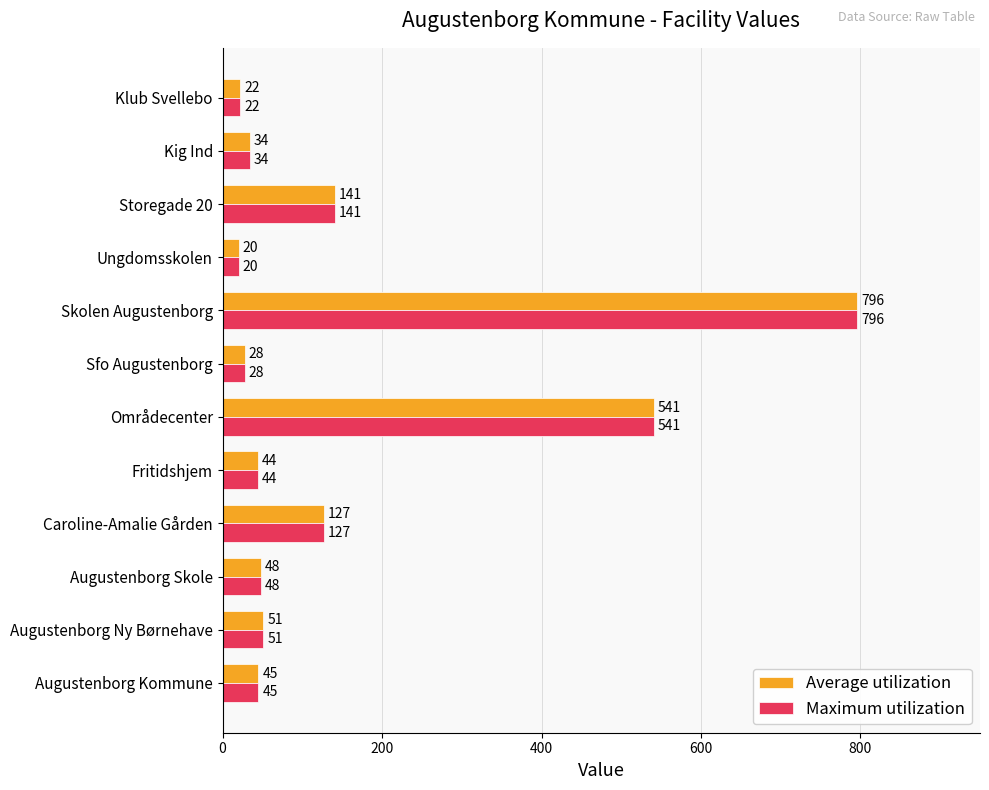

Rank the categories by Average utilization value from highest to lowest.

Skolen Augustenborg, Områdecenter, Storegade 20, Caroline-Amalie Gården, Augustenborg Ny Børnehave, Augustenborg Skole, Augustenborg Kommune, Fritidshjem, Kig Ind, Sfo Augustenborg, Klub Svellebo, Ungdomsskolen